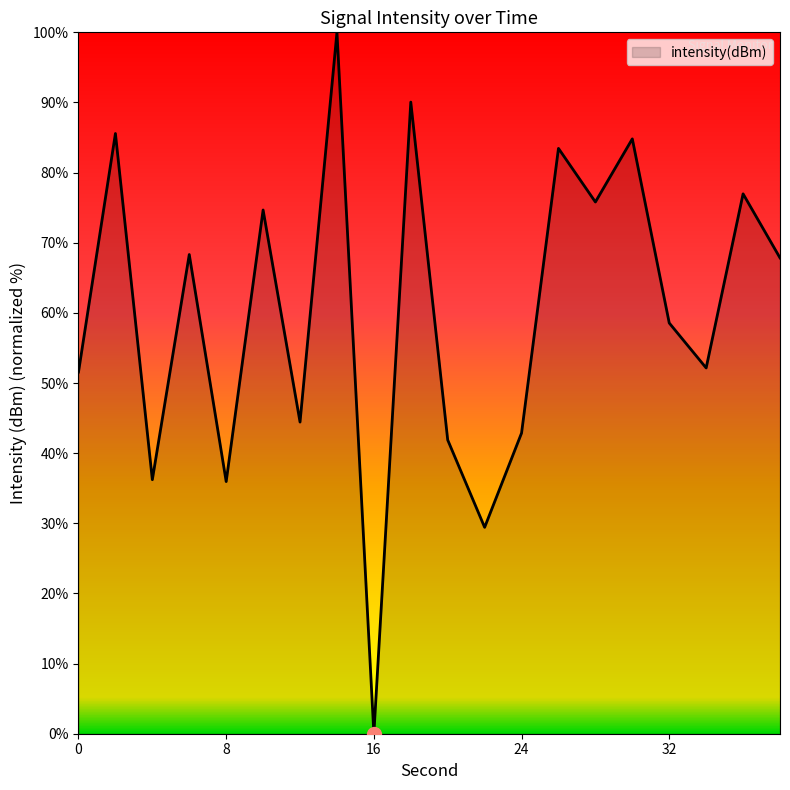

What is the maximum value shown in the chart?

100.0